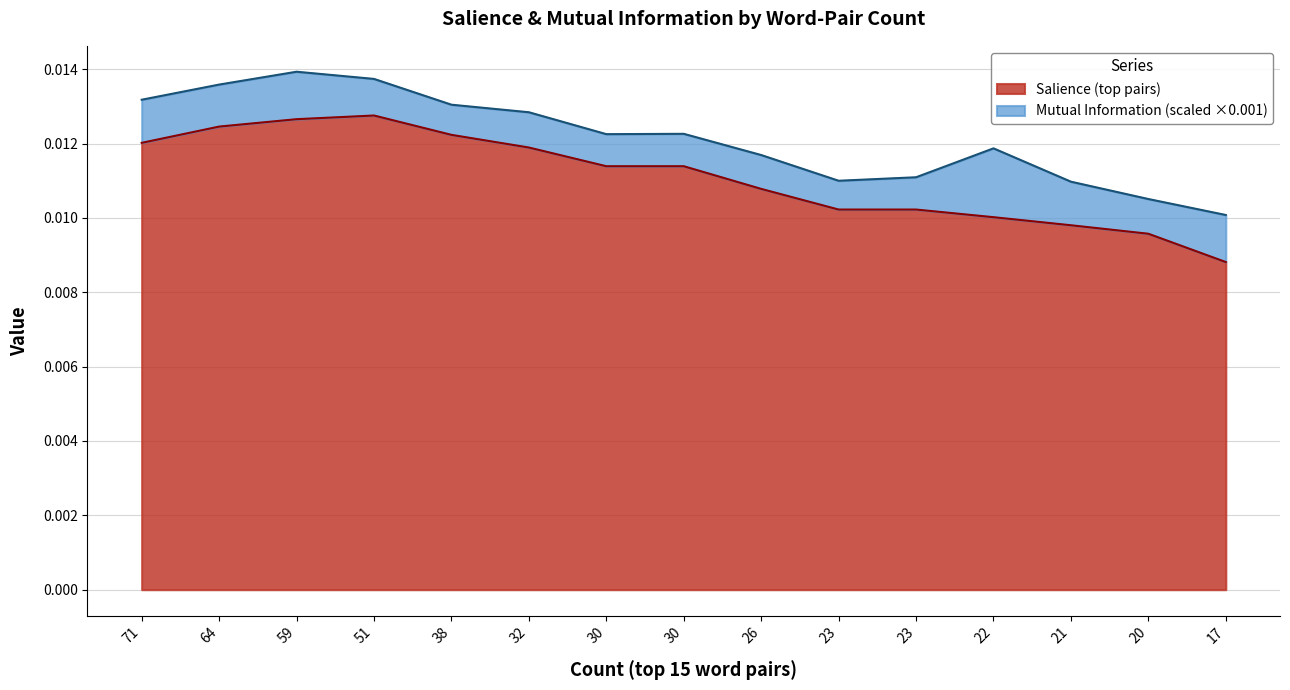

Does the chart display data point markers on the line(s)?

No